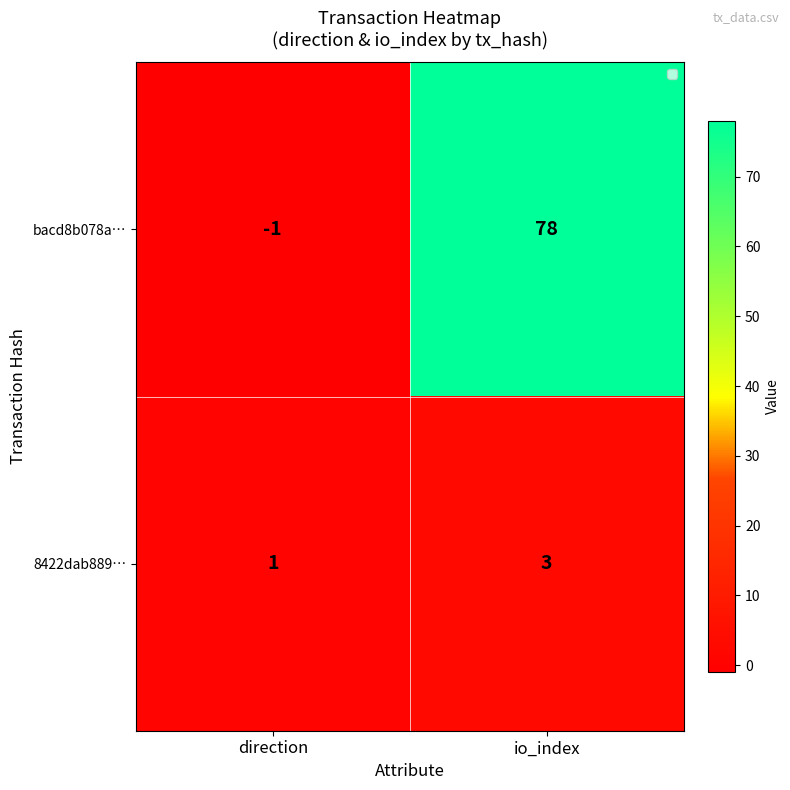

Between direction and io_index, which series saw the biggest shift?

bacd8b078a…